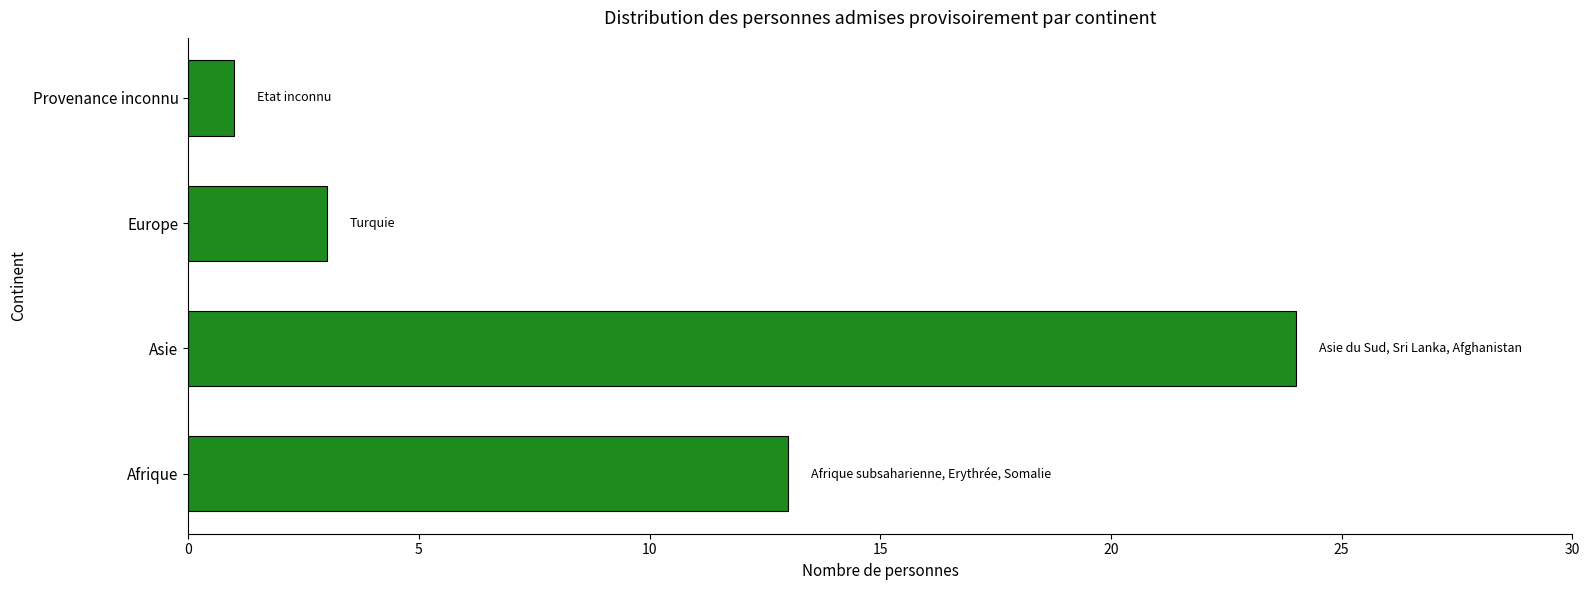

Does the chart contain stacked bars?

No